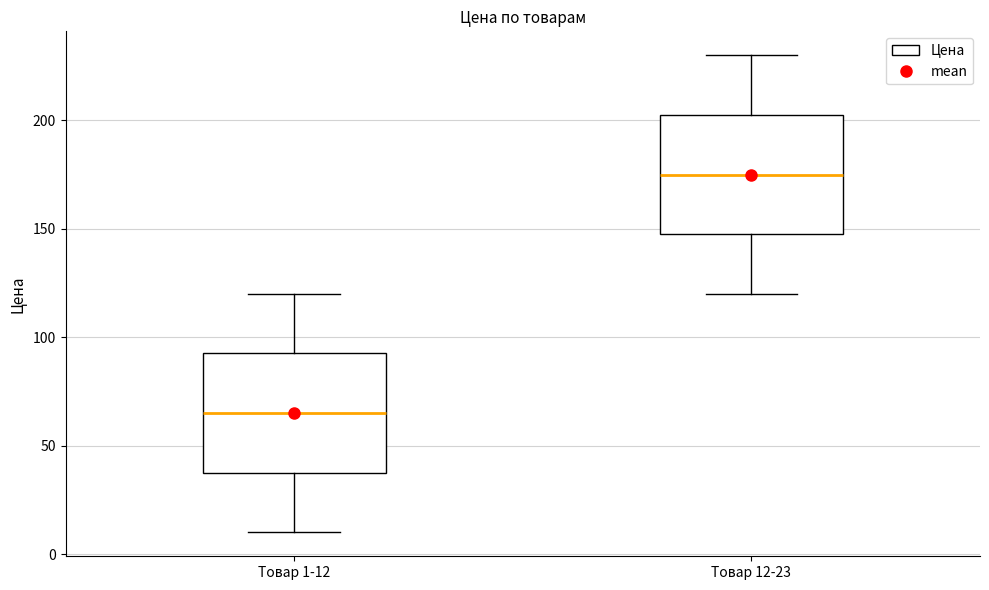

Reading left to right, transcribe this box plot: for each box, give where its median line is, the range the box spans, and where its two whiskers end, as read against the y-axis. The values are not printed on the chart, so give them approximately, as read against the axis.

Товар 1-12: median 65, box 40 to 95, whiskers 10 to 120
Товар 12-23: median 175, box 150 to 205, whiskers 120 to 230